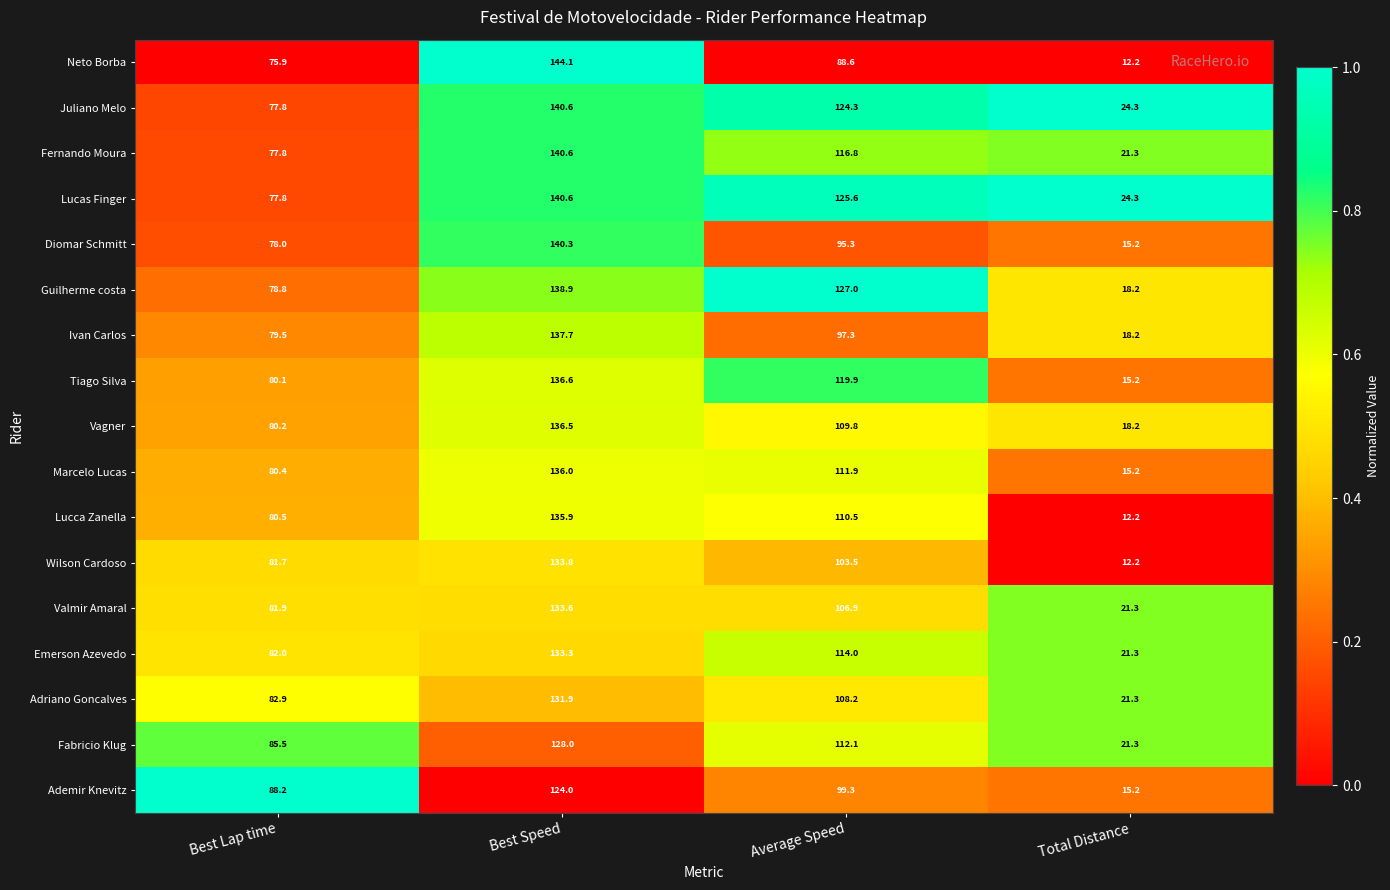

Which series has the largest range (max minus min)?

Neto Borba